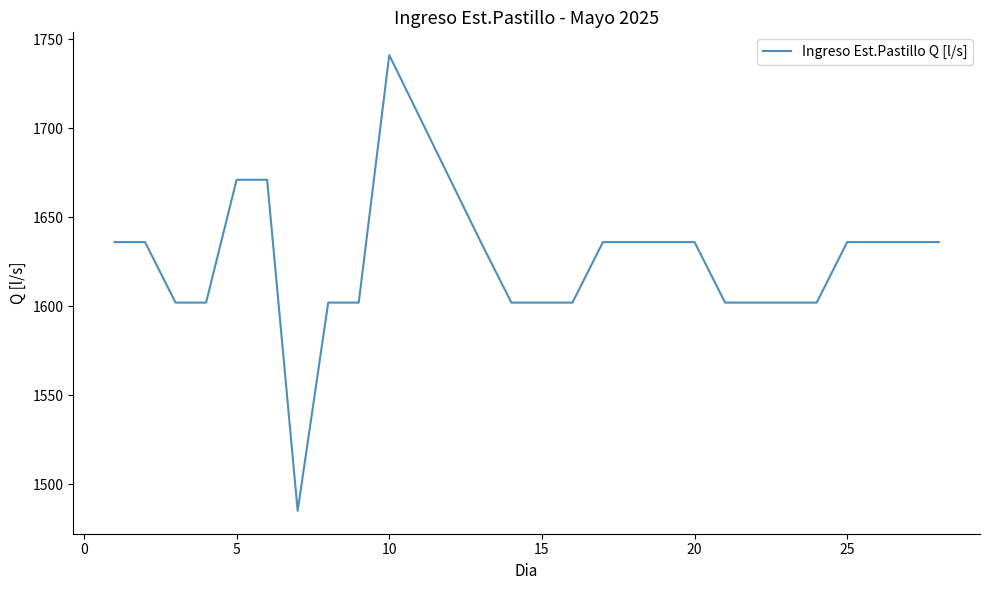

What is the difference between the maximum and minimum values?

256